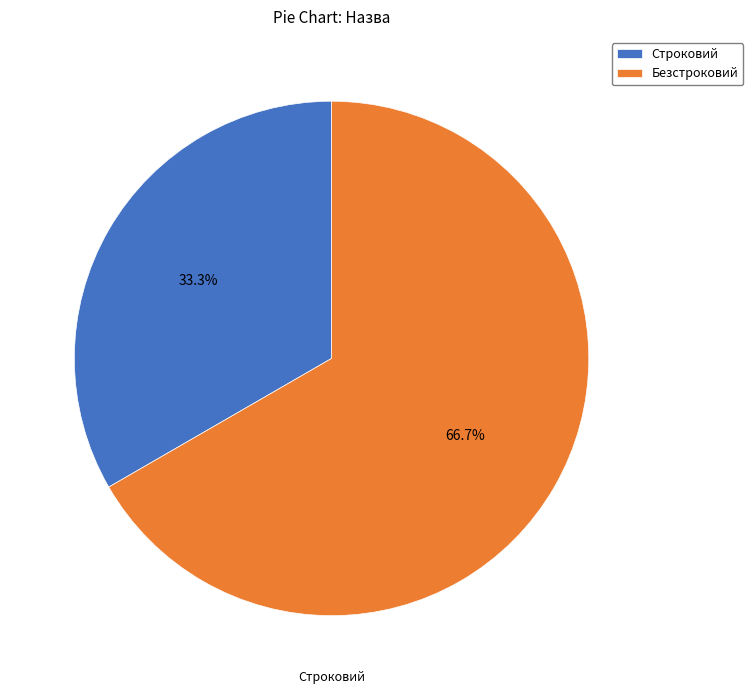

Is the sum of Строковий and Безстроковий greater than half?

Yes